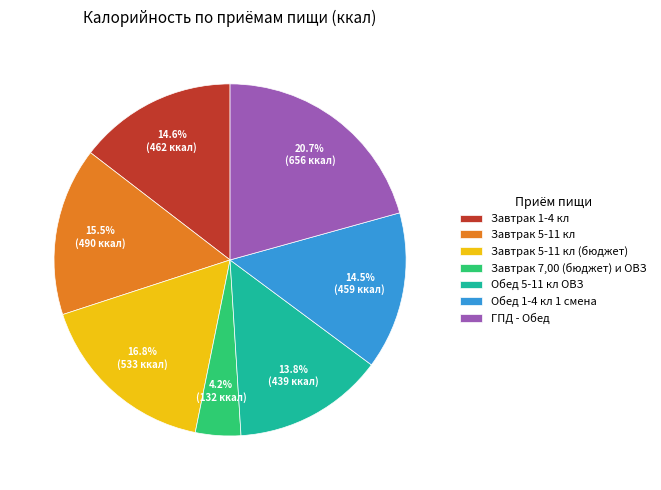

True or false: ГПД - Обед accounts for 15% of the total.

False